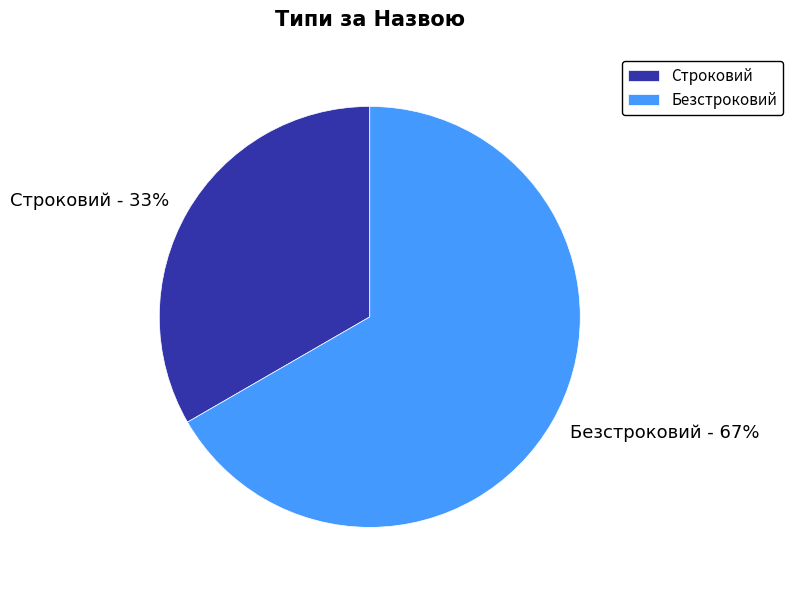

Do Безстроковий and Строковий together represent more than half of the pie?

Yes